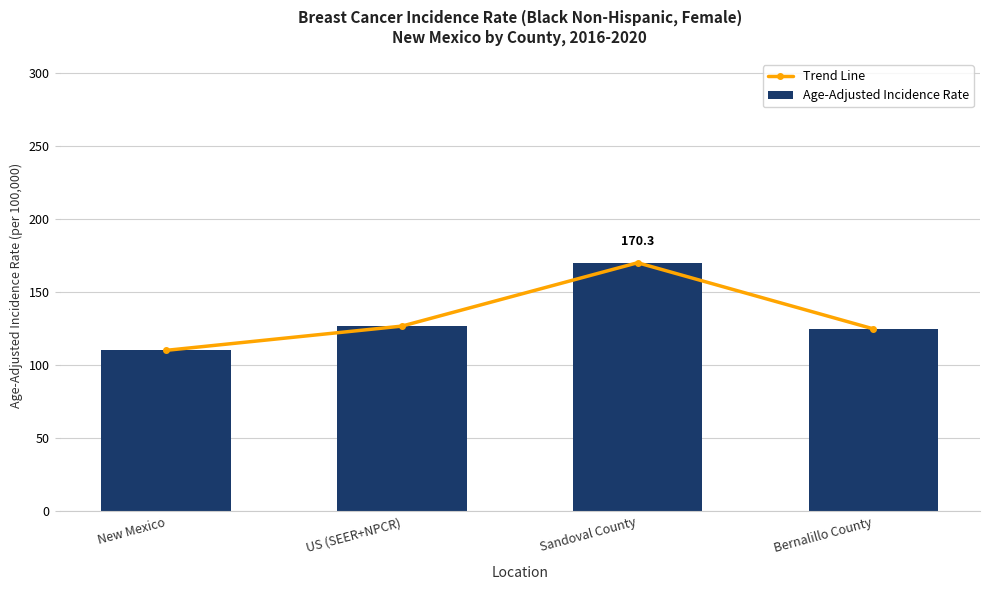

Reading left to right, extract all data points from this chart.

Trend Line: 110.3	126.9	170.3	125.0
Age-Adjusted Incidence Rate: 110.3	126.9	170.3	125.0